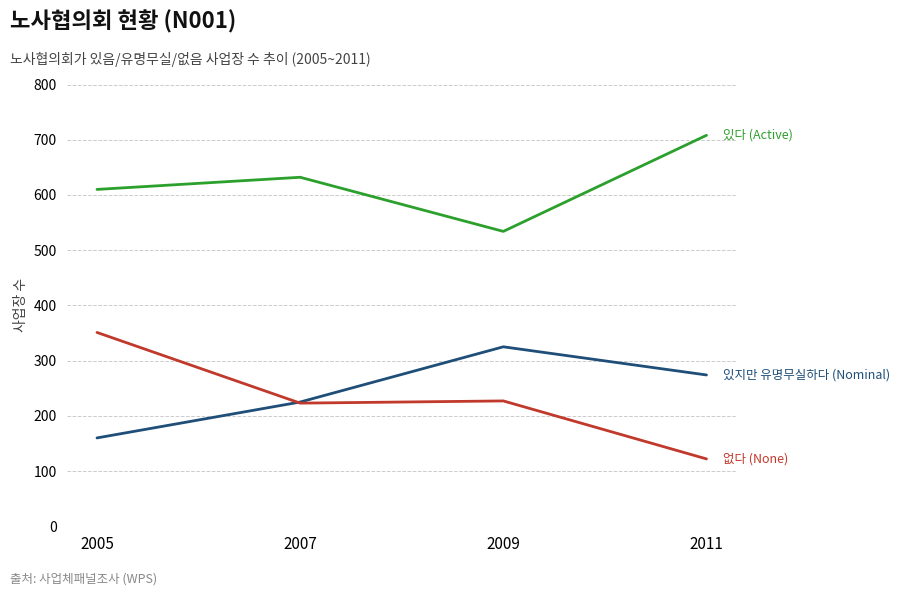

What is the total value across all series at 2011?

1104